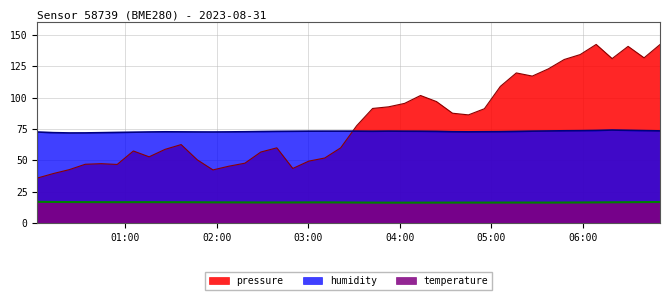

Which series has the largest range (max minus min)?

pressure